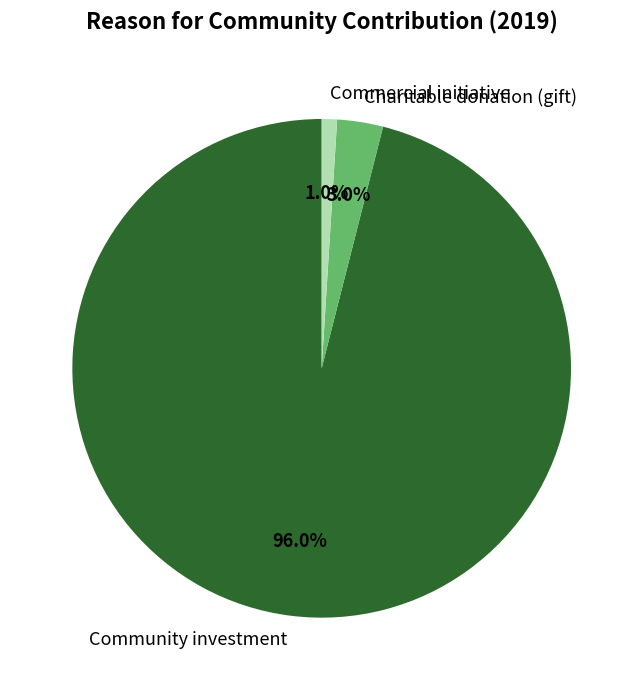

Which has a higher value, Charitable donation (gift) or Community investment?

Community investment